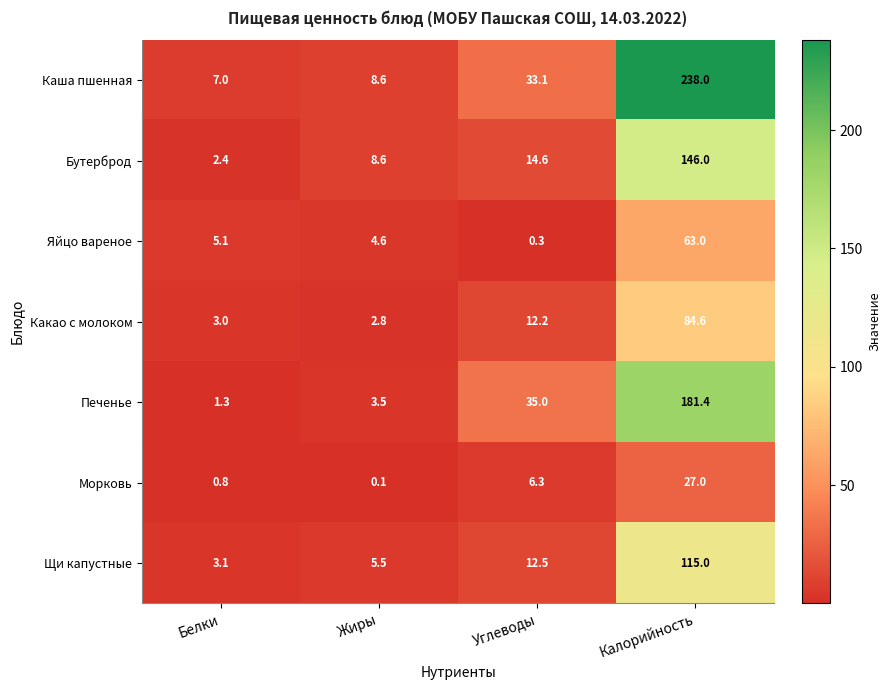

Between Белки and Калорийность, which series saw the biggest shift?

Каша пшенная